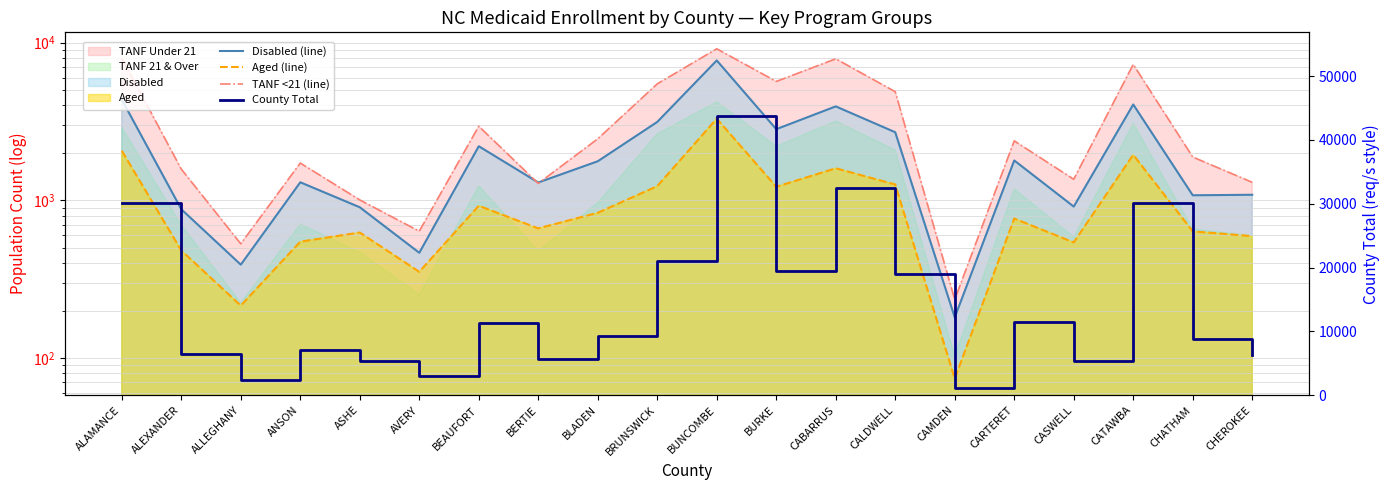

How many interior local valleys does the Disabled (line) series have?

7